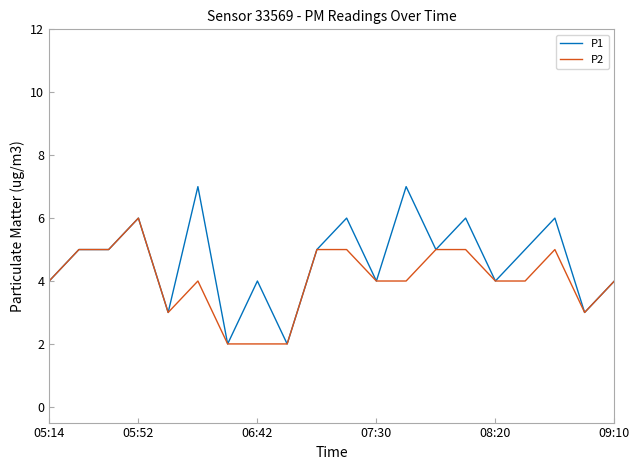

True or false: P1 has more than 0 points higher than both neighbors.

True